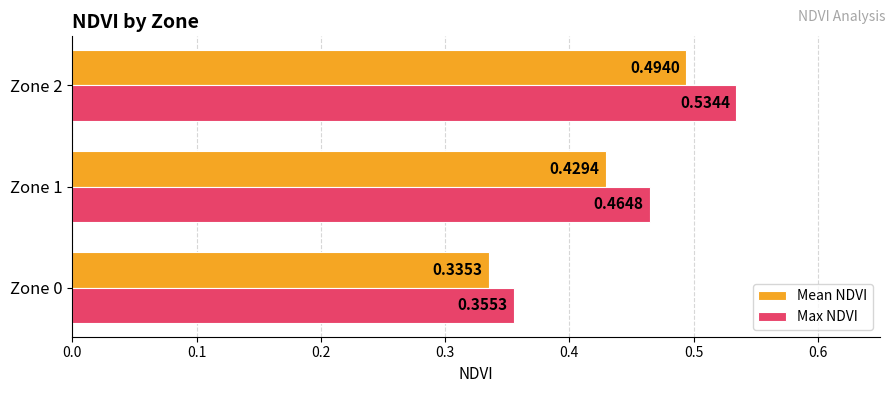

At how many categories does at least one series exceed 0?

3